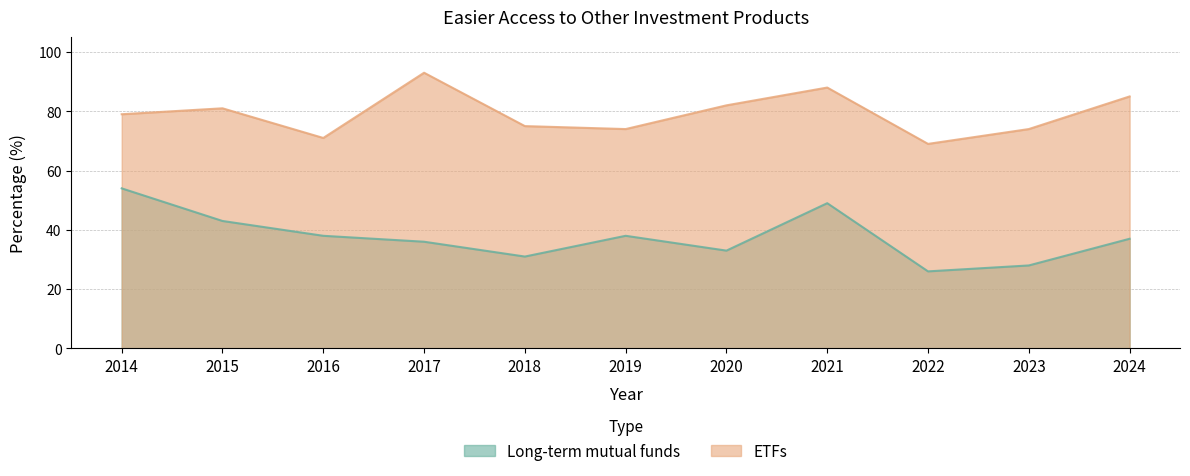

At which category is the sum across all series the highest?

2021